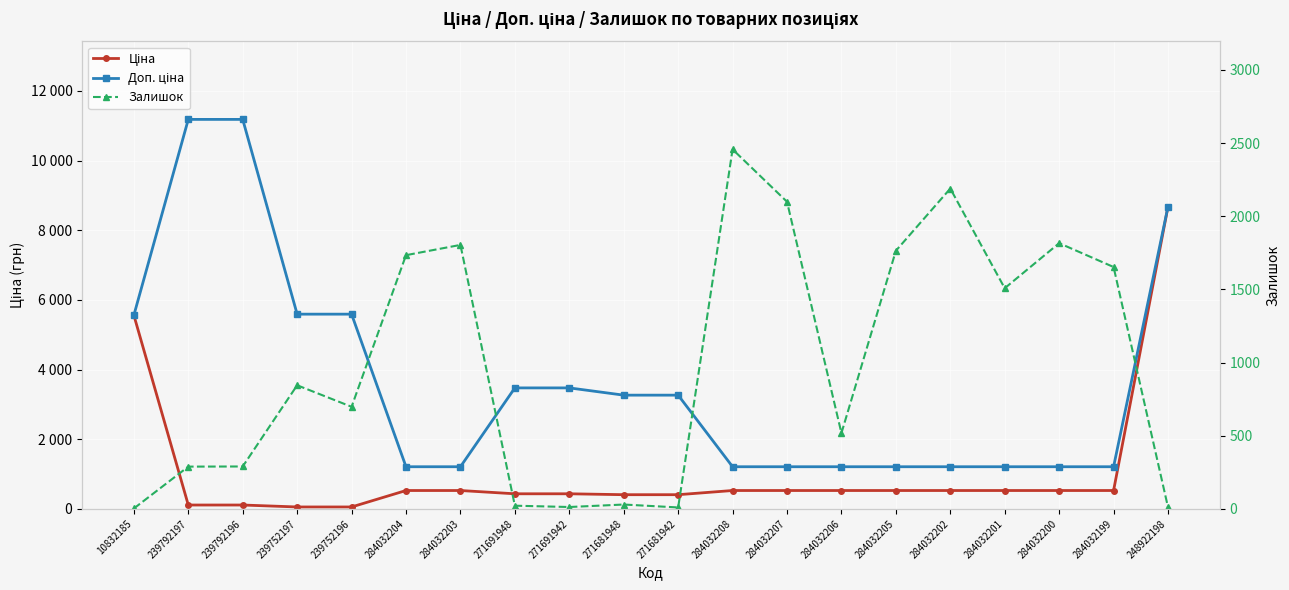

At which label does Залишок first exceed 845?

284032204